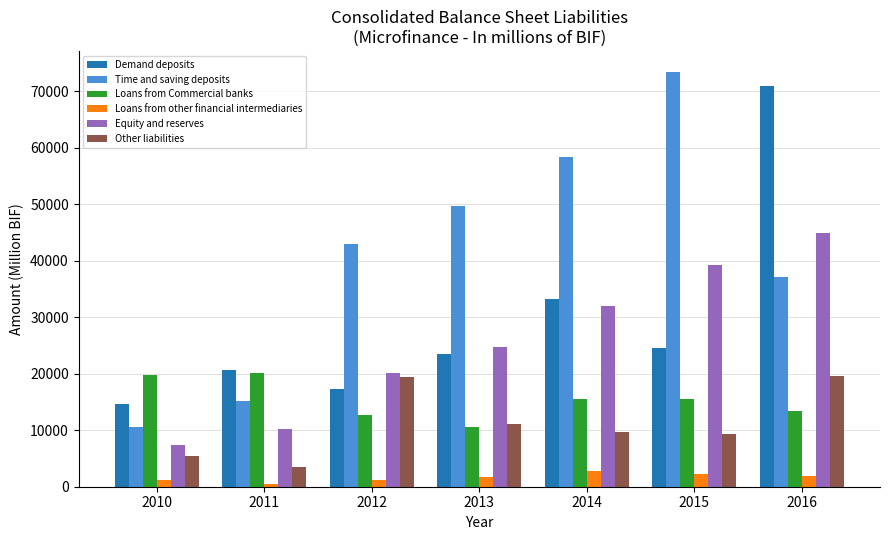

What are all the series names shown in the legend?

Demand deposits, Time and saving deposits, Loans from Commercial banks, Loans from other financial intermediaries, Equity and reserves, Other liabilities